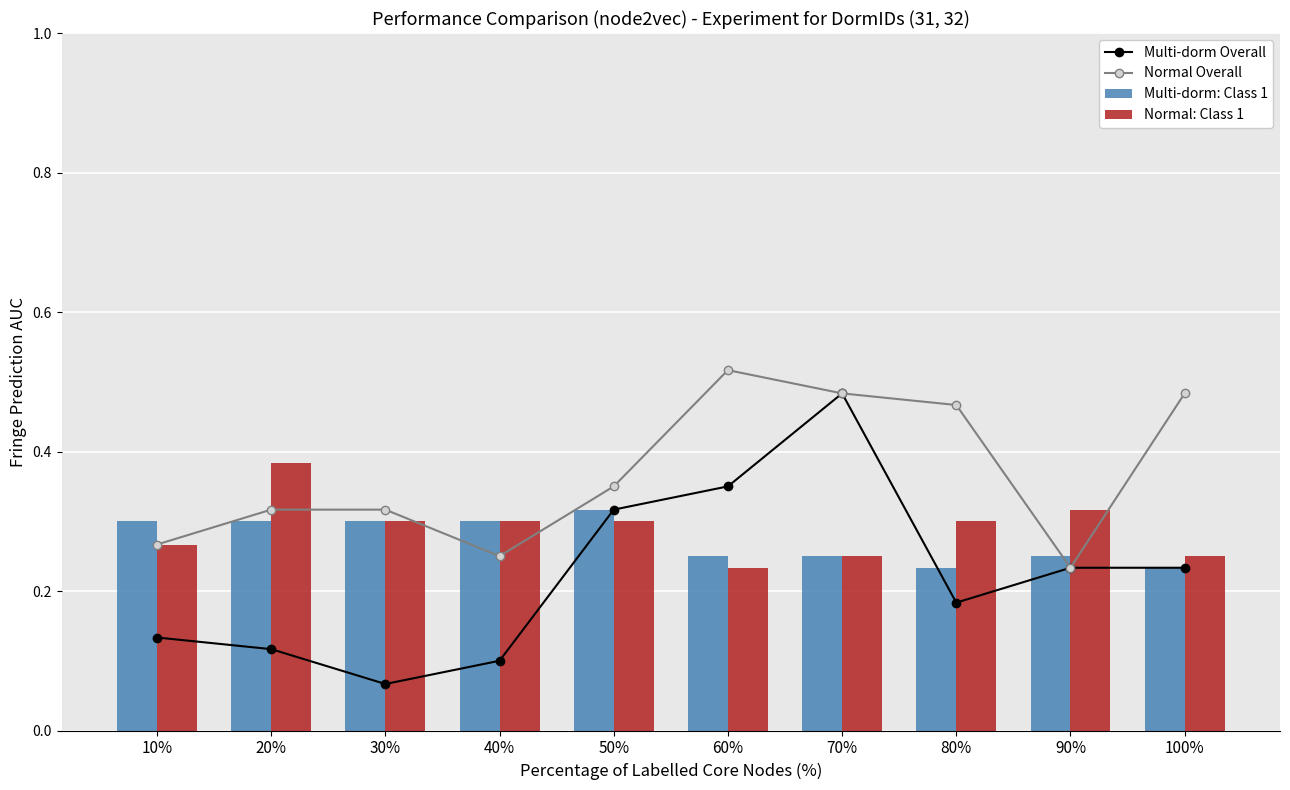

True or false: Multi-dorm: Class 1 has a value of 0.3 at 20%.

True